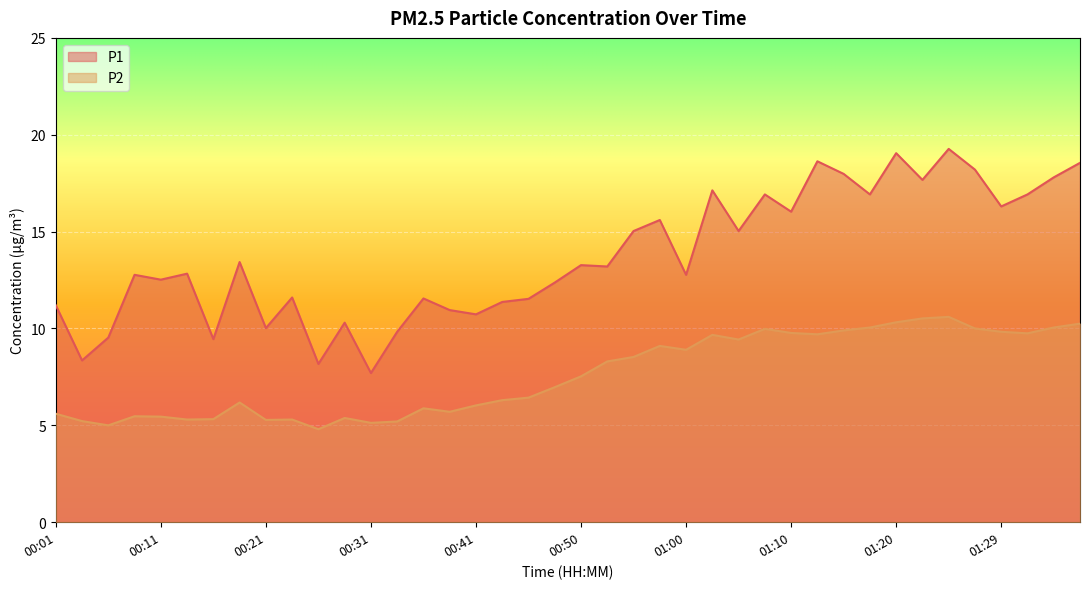

What is the average value of the P1 series?

13.7